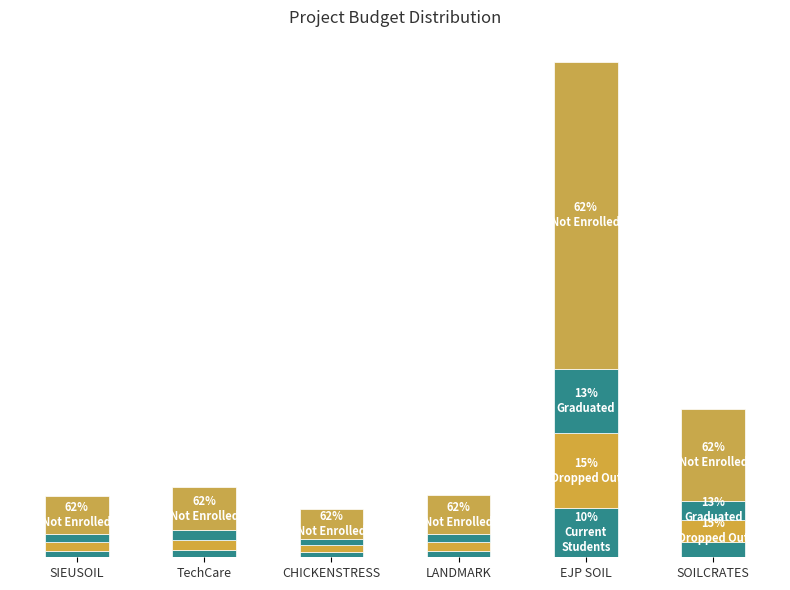

Are the bars grouped side by side (vs. stacked)?

No